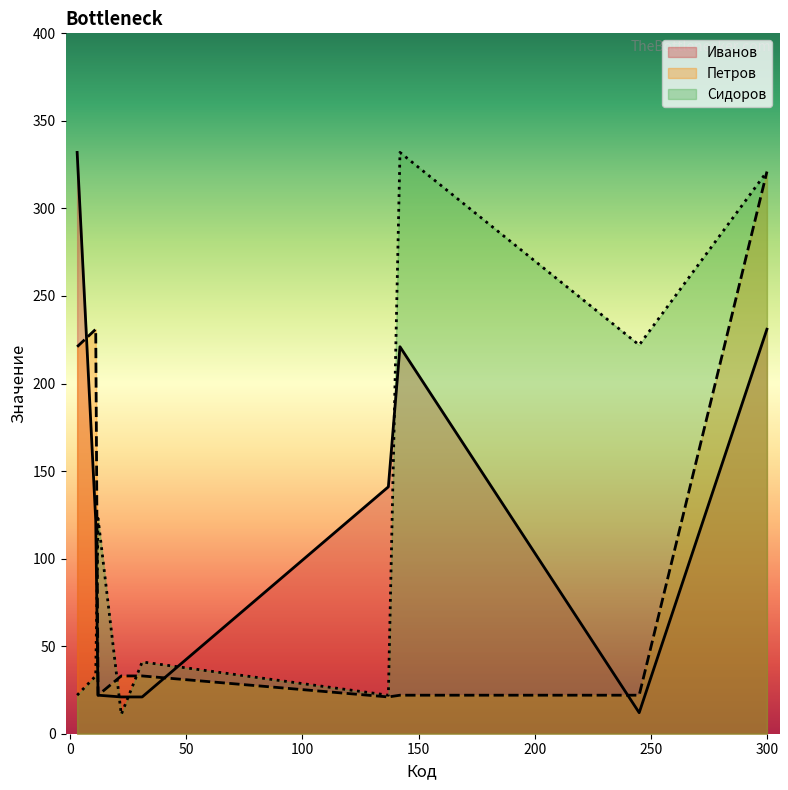

What value does the Иванов series have at 245, to the nearest 5?

10